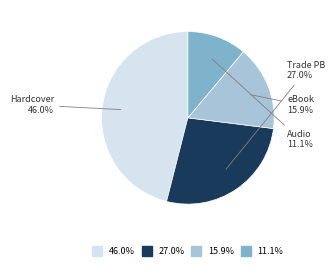

Does any single category account for the majority?

No